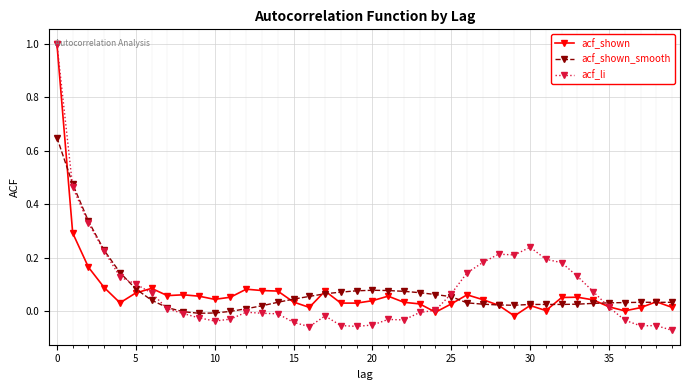

Which series has the largest range (max minus min)?

acf_li